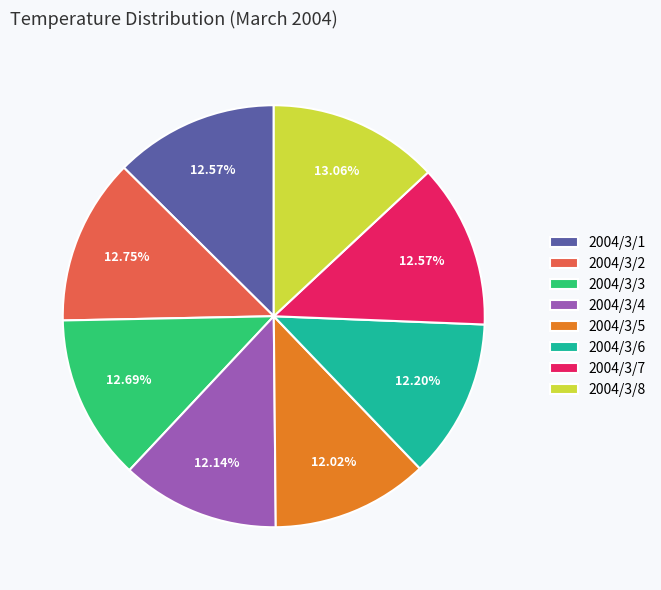

Which has a higher value, 2004/3/5 or 2004/3/3?

2004/3/3